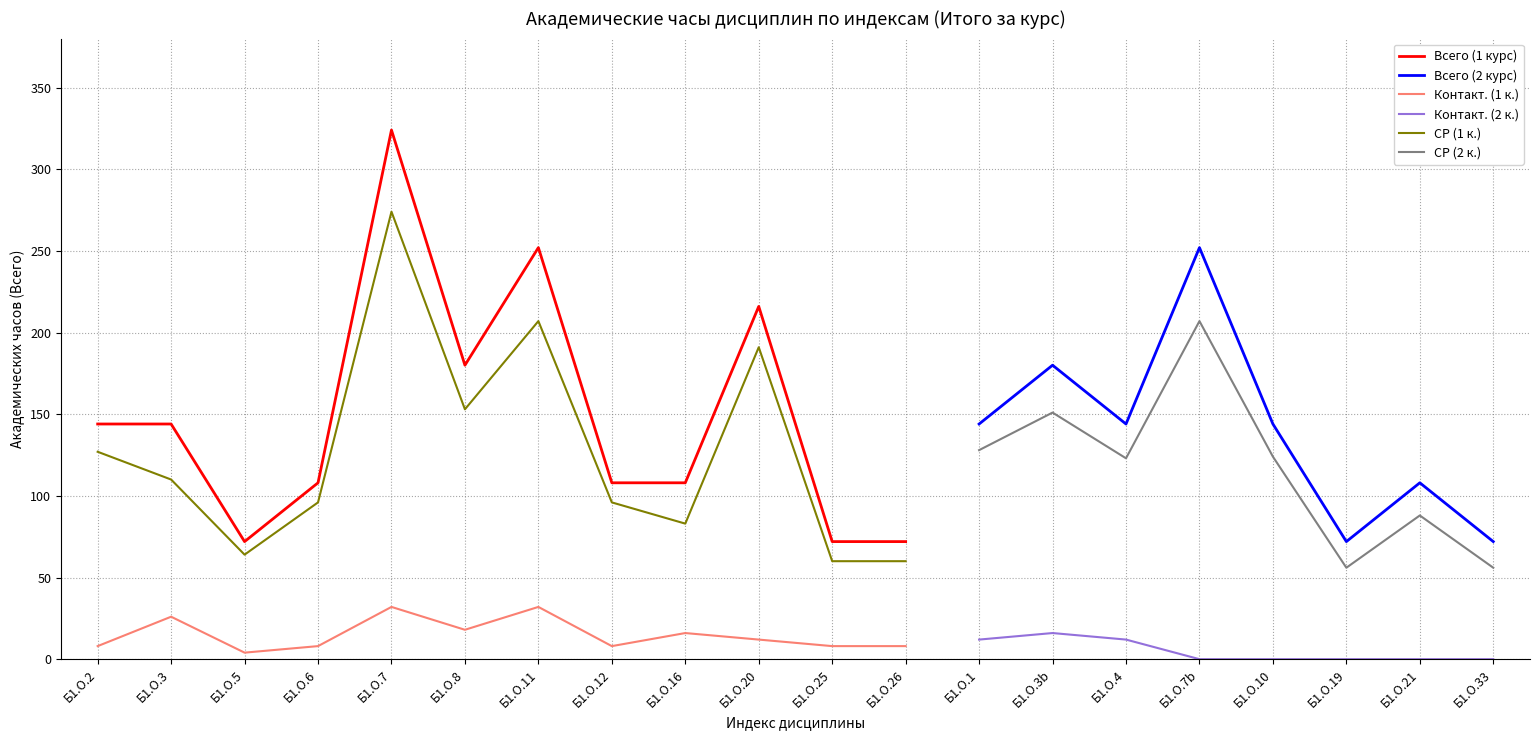

How many lines are shown in the chart?

6